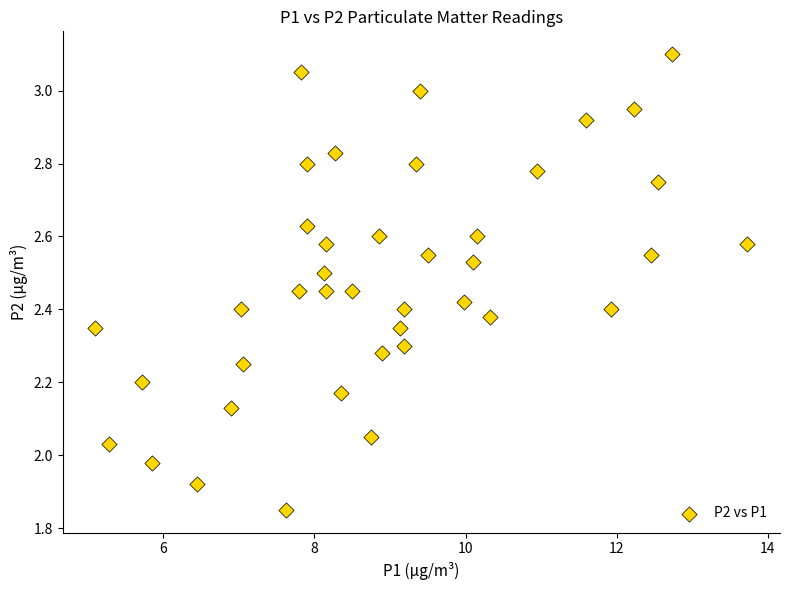

What is the range of X values (max minus min)?

8.6